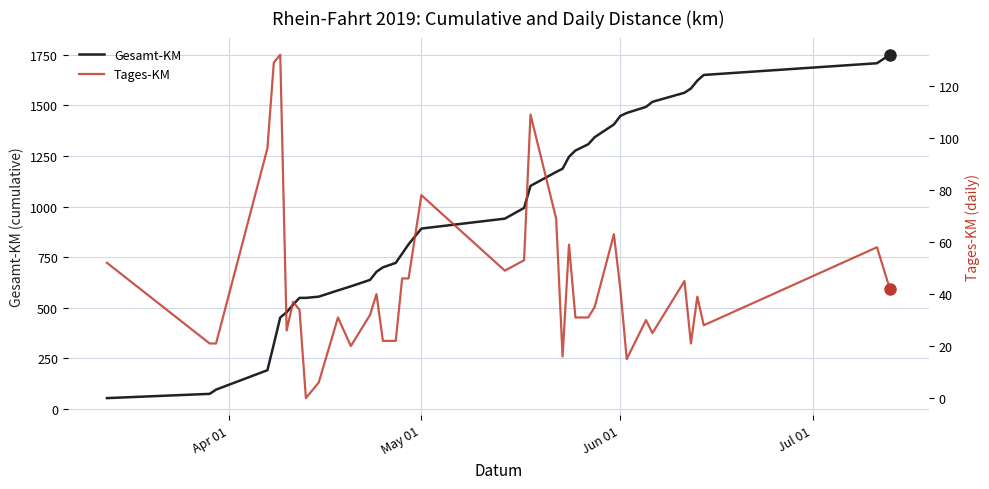

True or false: Tages-KM and Gesamt-KM intersect in this chart.

False